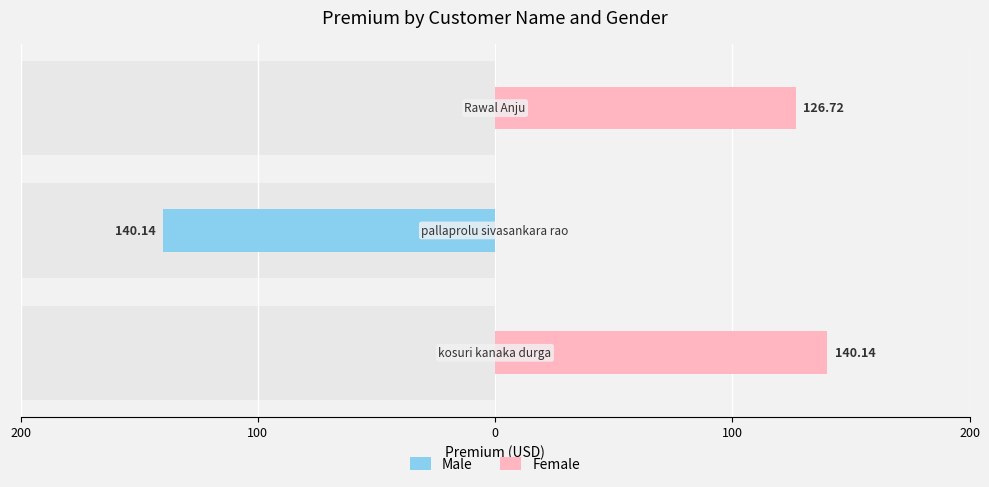

List the series in order of their peak value, lowest first.

Male, Female